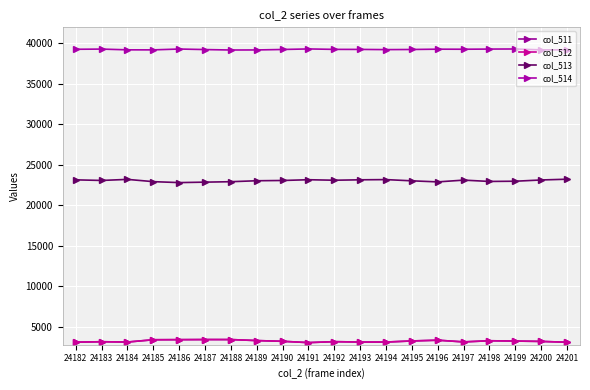

Reading left to right, list all the values displayed in this chart.

col_511: 3116	3167	3129	3413	3425	3436	3436	3310	3220	3059	3177	3128	3128	3264	3356	3146	3289	3249	3205	3106
col_512: 3116	3167	3129	3411	3422	3436	3434	3310	3220	3058	3177	3128	3128	3263	3356	3146	3288	3249	3205	3106
col_513: 23151	23076	23207	22928	22811	22867	22921	23039	23072	23166	23103	23156	23181	23029	22898	23116	22953	22981	23135	23230
col_514: 39268	39292	39199	39194	39299	39232	39178	39186	39243	39310	39255	39251	39226	39242	39281	39273	39293	39305	39195	39199